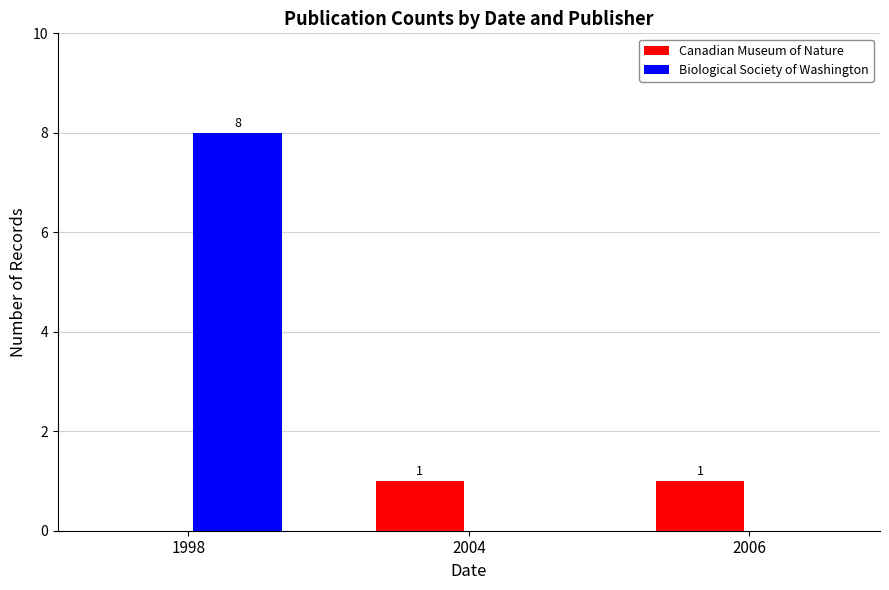

Is it true that Biological Society of Washington equals -5 at 2004?

False